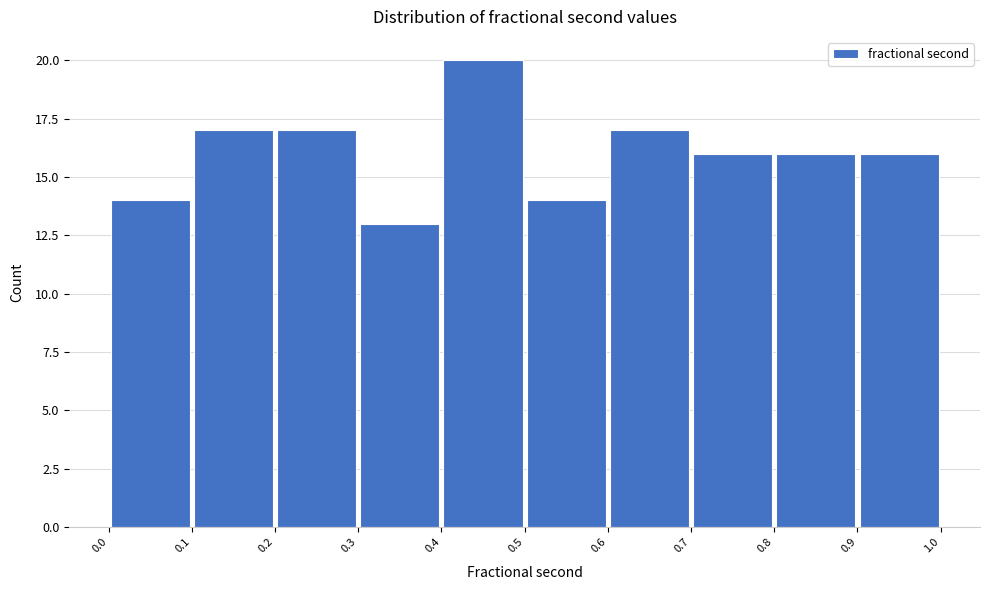

How tall is the bar that spans 0.3 to 0.4 on the x-axis? The values are not printed on the chart, so give them approximately, as read against the axis.

13